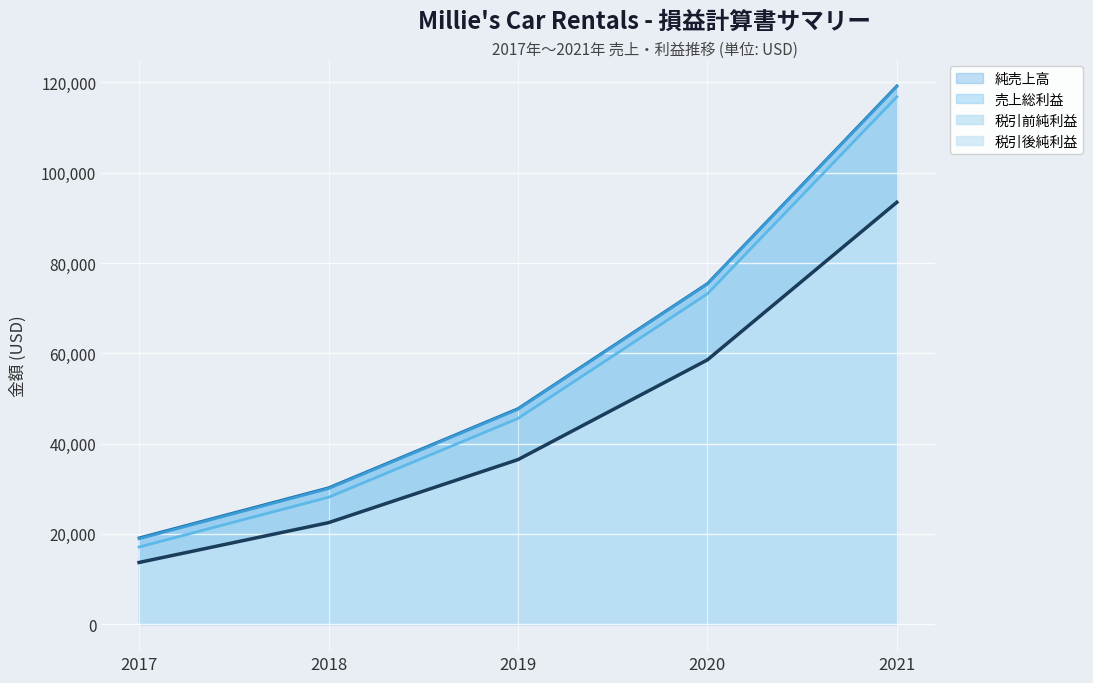

What is the value of the 税引後純利益 point at the 3rd from the left?

36452.4